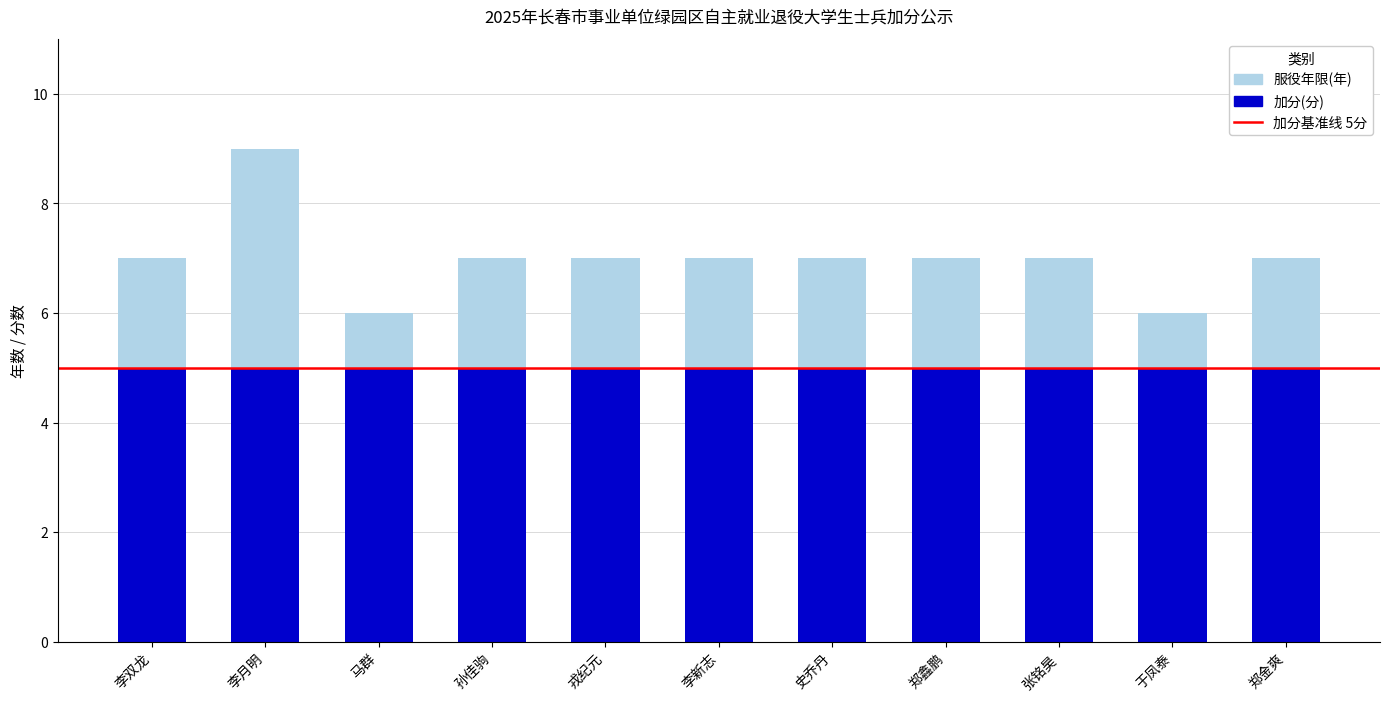

What is the minimum value for 加分(分)?

5